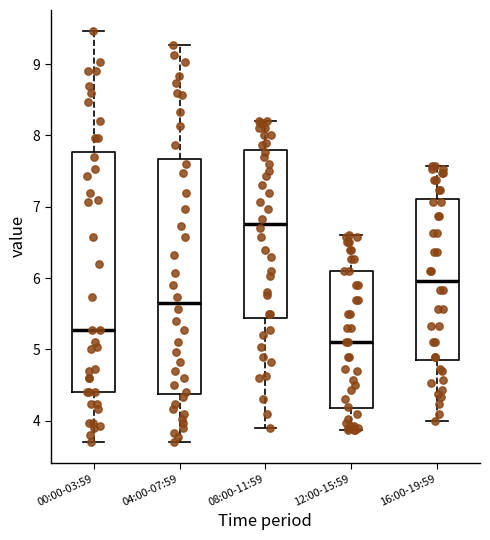

Where is the upper edge of the box for 16:00-19:59 on the y-axis? The values are not printed on the chart, so give them approximately, as read against the axis.

7.1